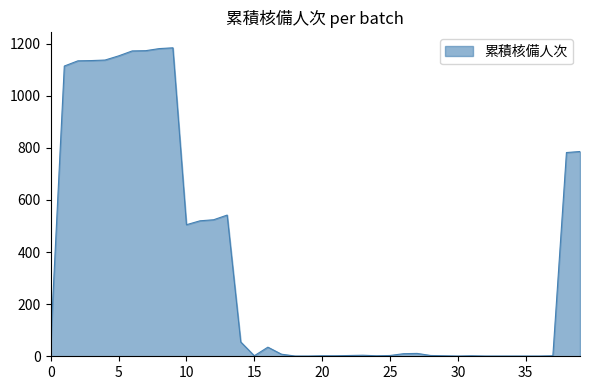

What is the difference between the maximum and minimum values?

1183